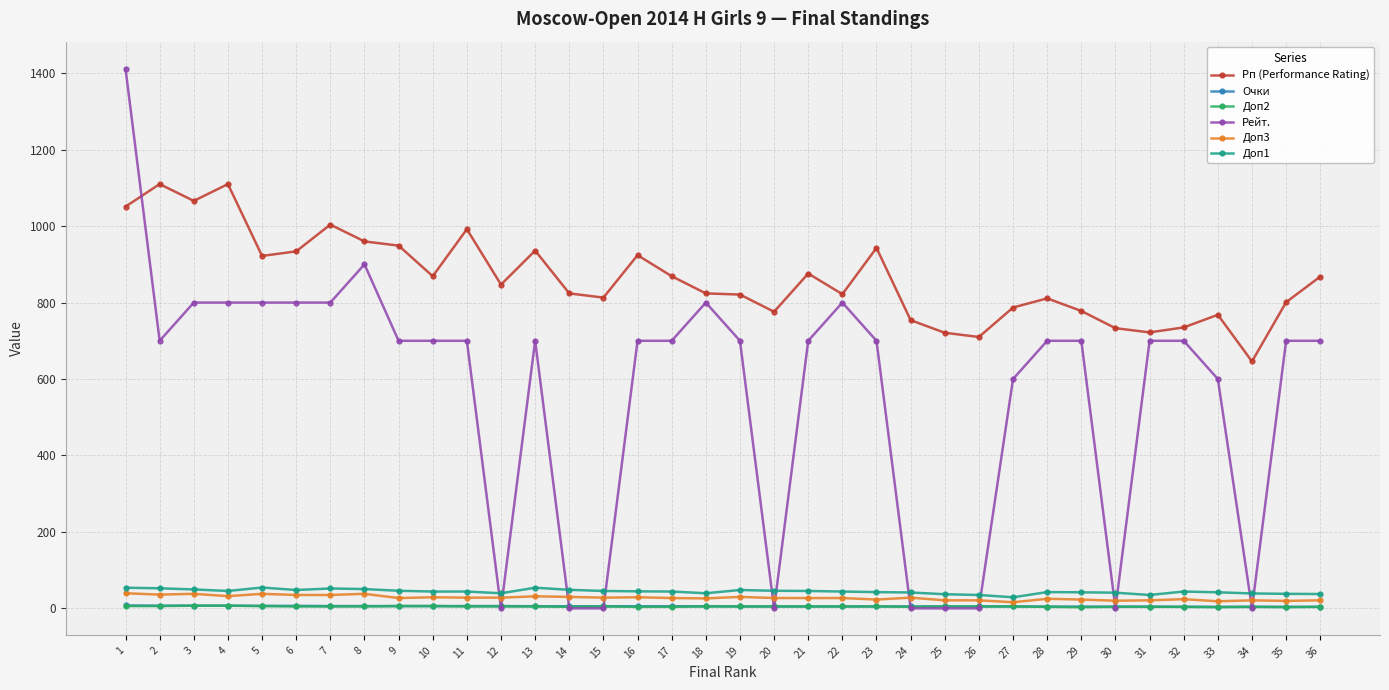

How many categories are shown in the chart?

36